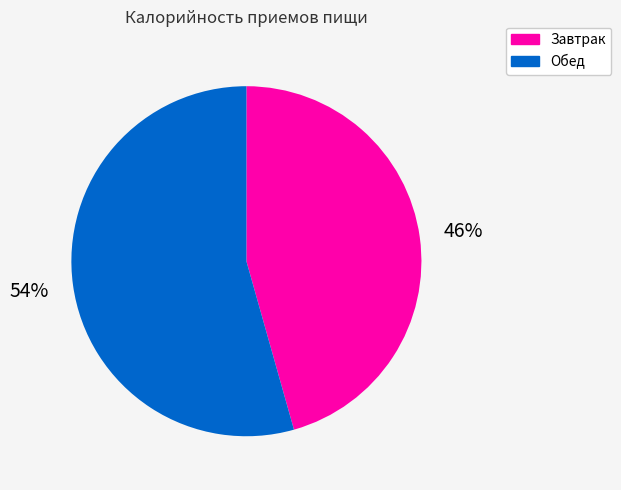

Which category has the smallest portion of the pie?

Завтрак